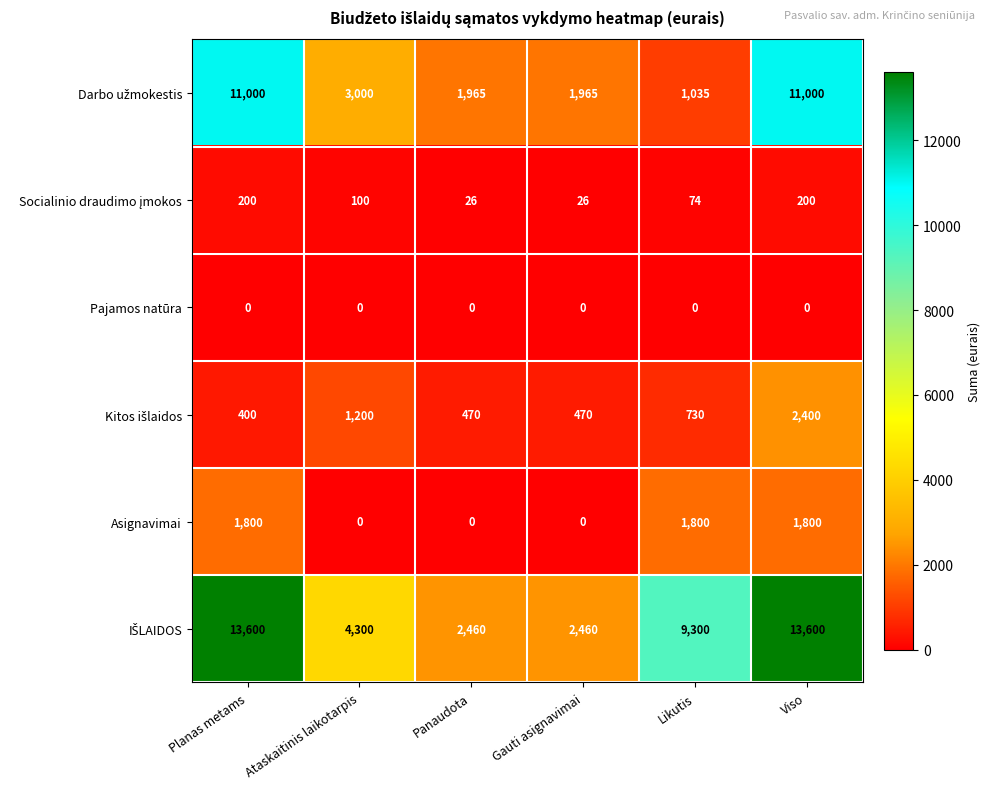

What value does the Asignavimai series have at Planas metams, to the nearest 10?

1800